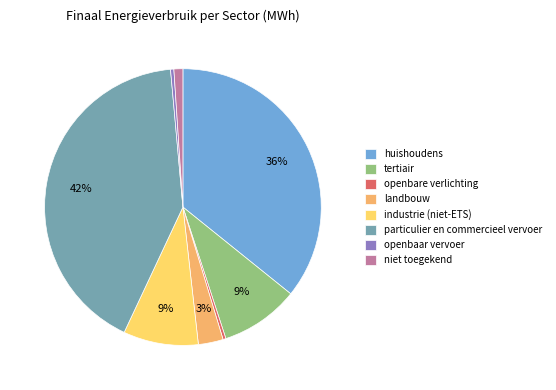

Is particulier en commercieel vervoer the majority of the pie?

No